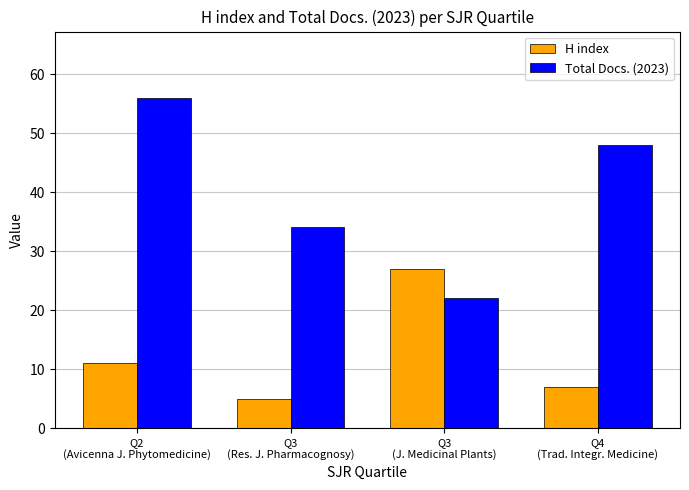

What is the label of the 1st bar from the right?

Q4
(Trad. Integr. Medicine)